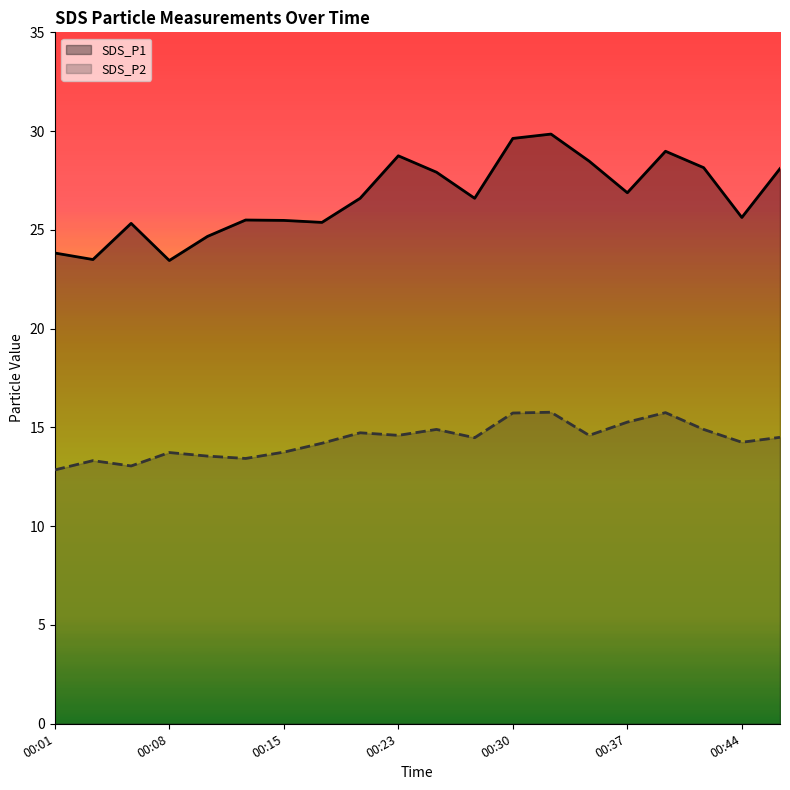

Rank the categories by SDS_P1 value from lowest to highest.

00:08, 00:03, 00:01, 00:10, 00:06, 00:18, 00:15, 00:13, 00:44, 00:20, 00:27, 00:37, 00:25, 00:47, 00:42, 00:35, 00:23, 00:40, 00:30, 00:32